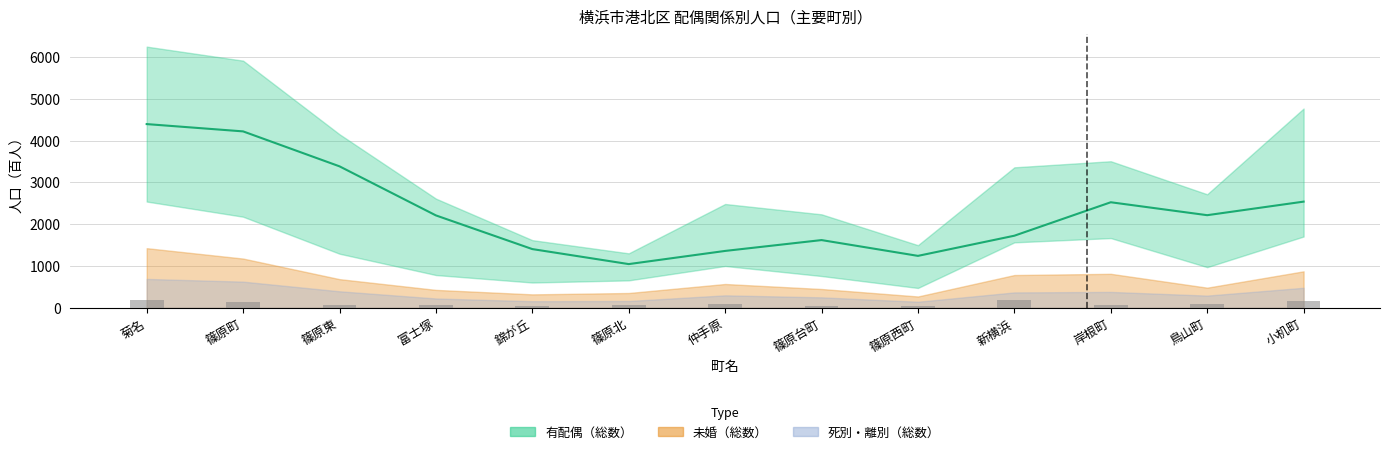

Does the chart contain any negative values?

No